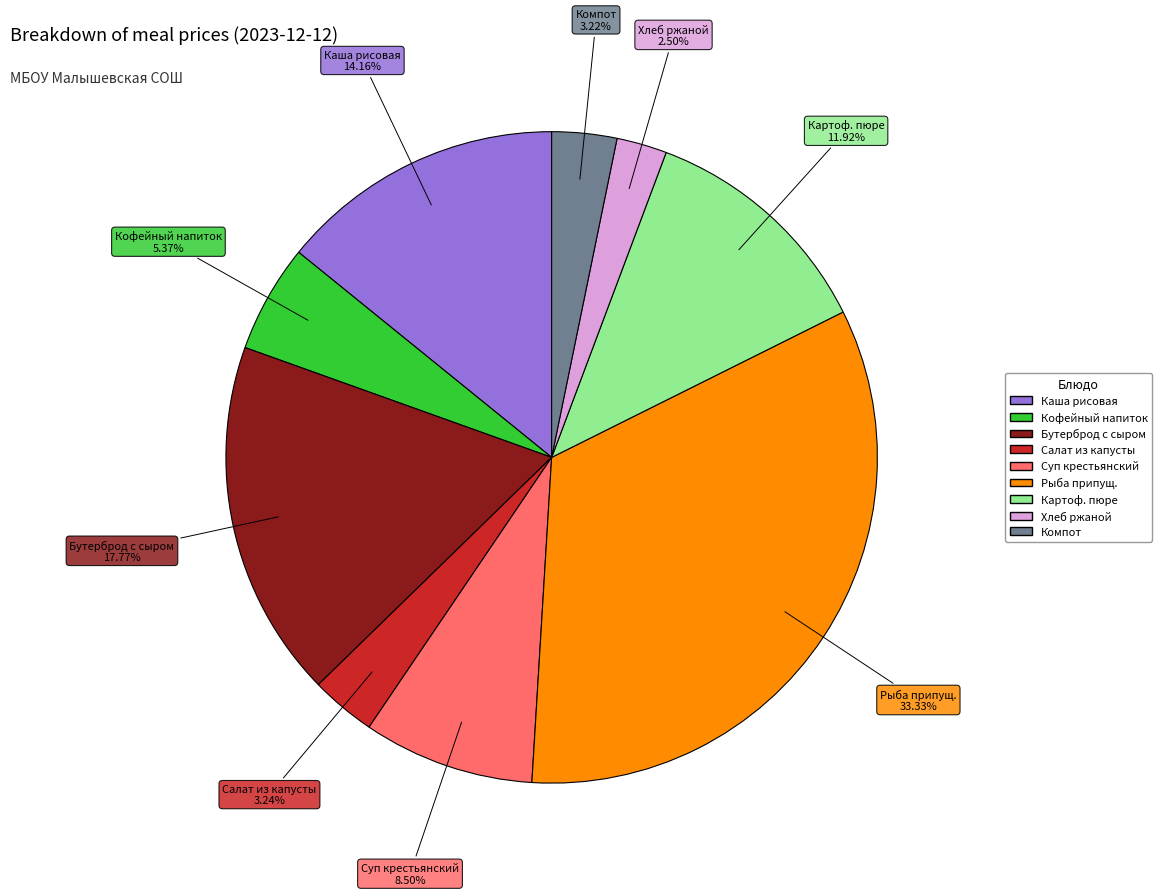

Is there any slice that represents more than half of the pie?

No